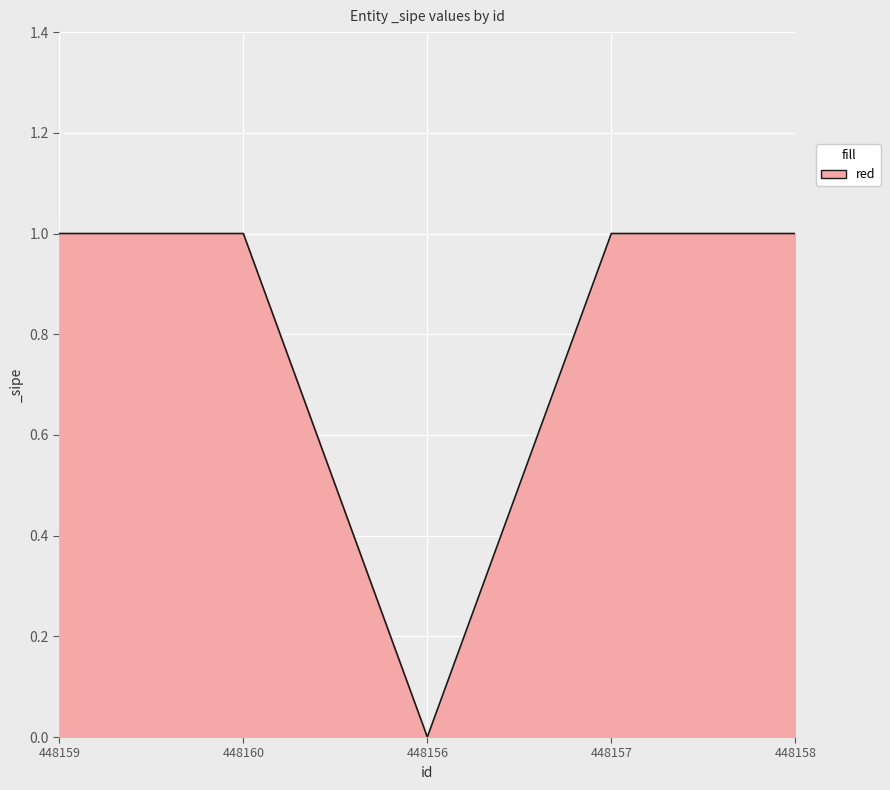

How many series are shown in this chart?

1